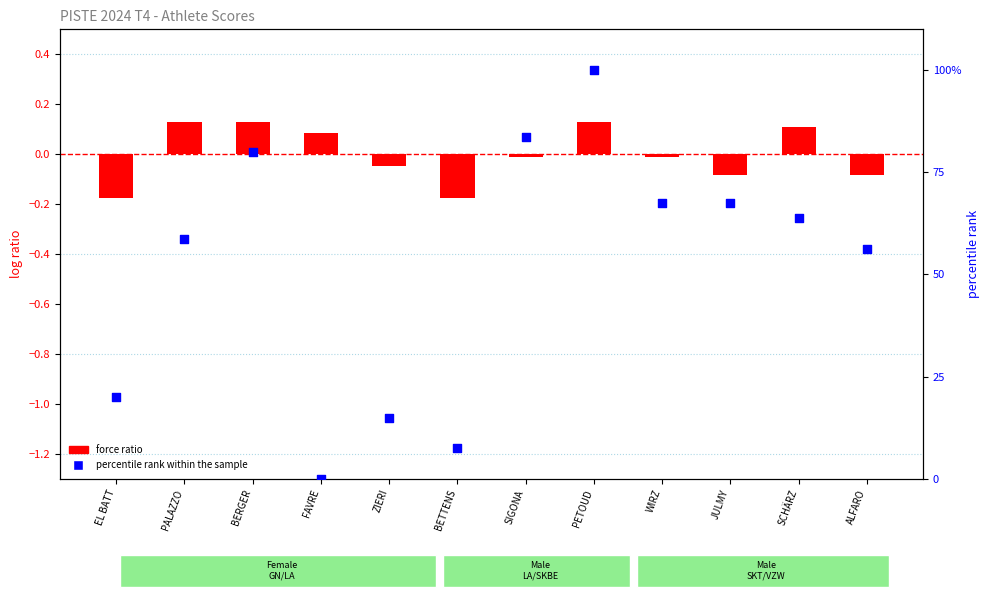

What are all the series names shown in the legend?

force ratio, percentile rank within the sample